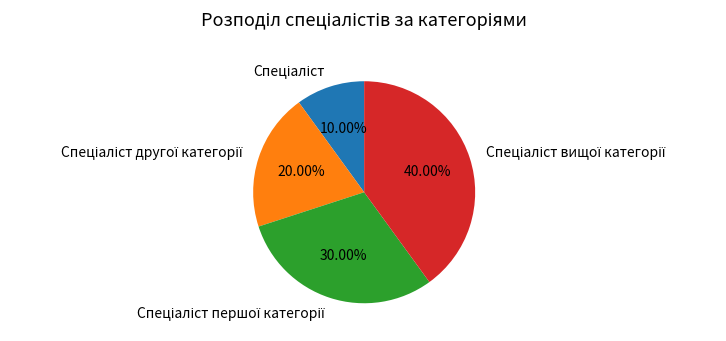

Does any single category account for the majority?

No